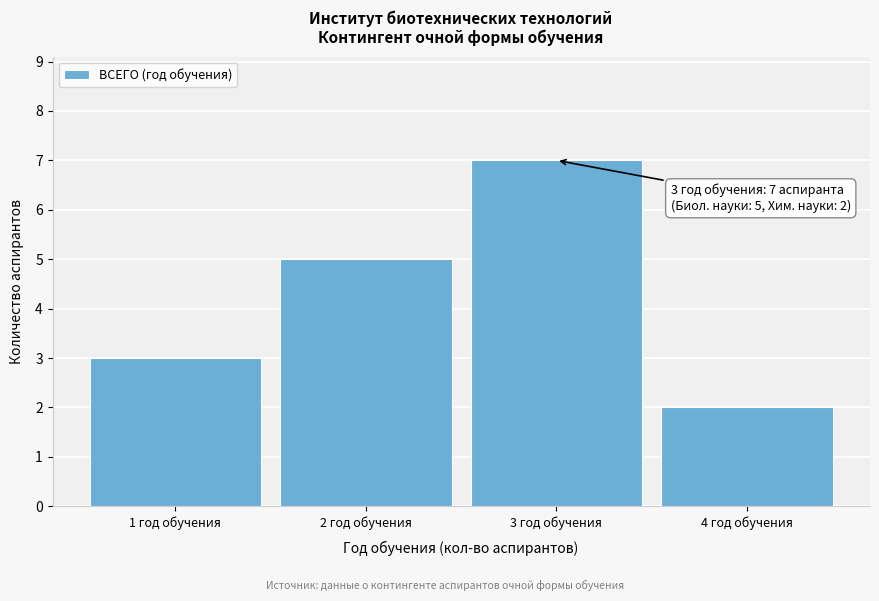

Reading left to right, extract all data points from this chart.

1 год обучения=3	2 год обучения=5	3 год обучения=7	4 год обучения=2